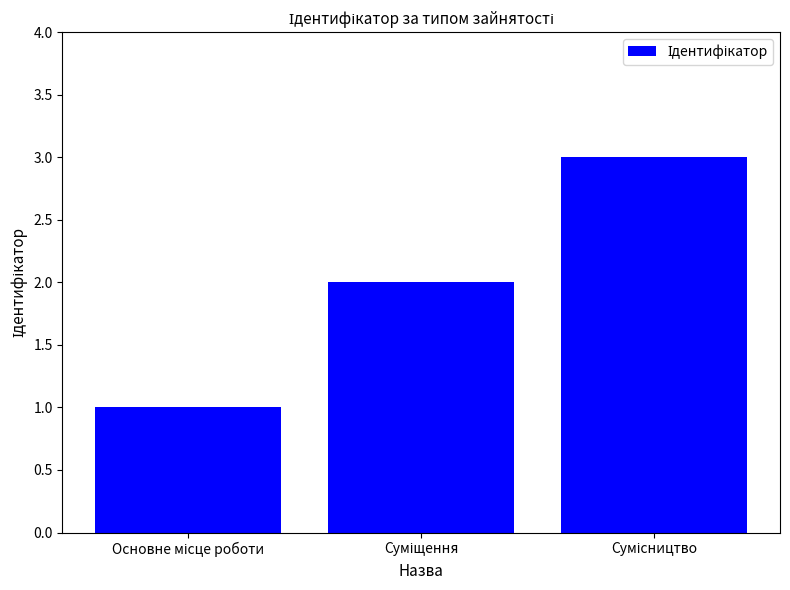

What is the sum of all values?

6